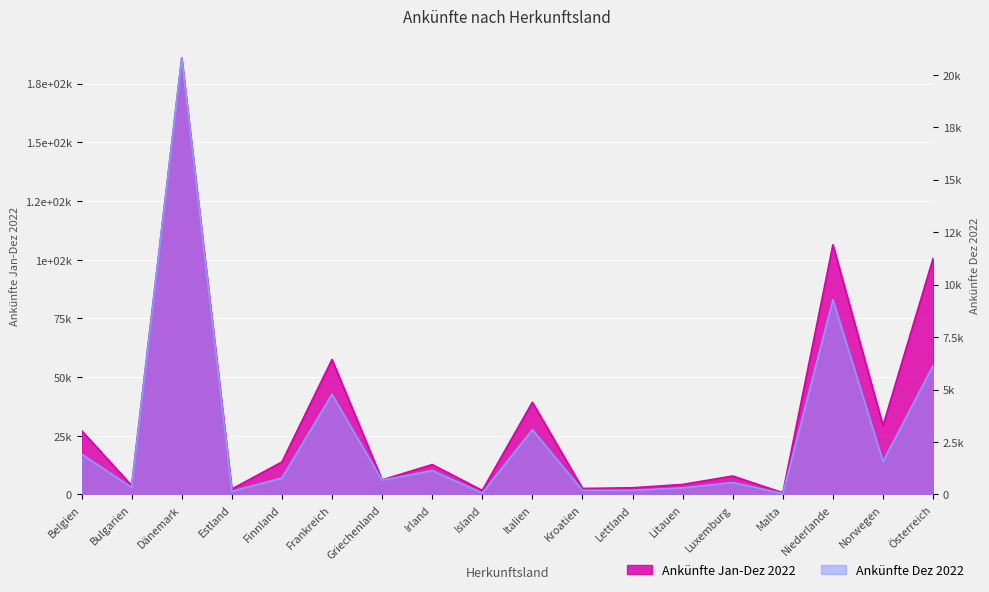

Is the value of Ankünfte Jan-Dez 2022 at Bulgarien greater than the value of Ankünfte Dez 2022 at Frankreich?

No